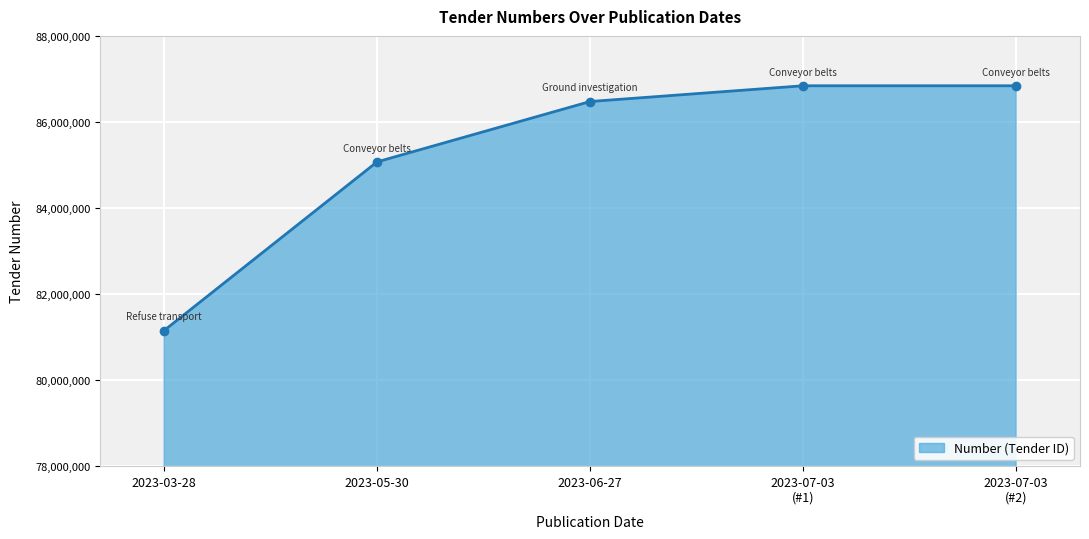

What is the average value?

85276219